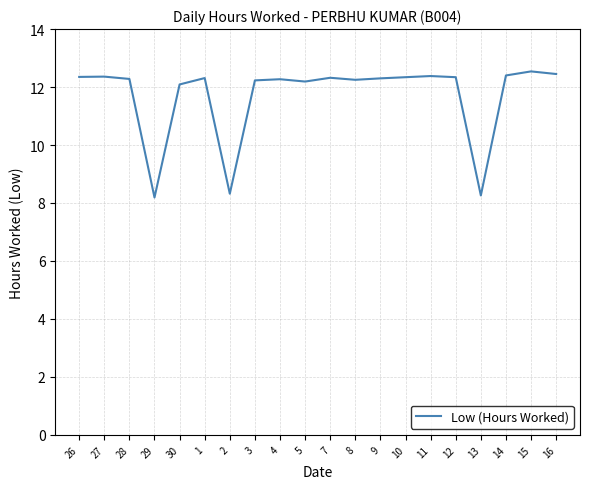

What is the maximum value shown in the chart?

12.5